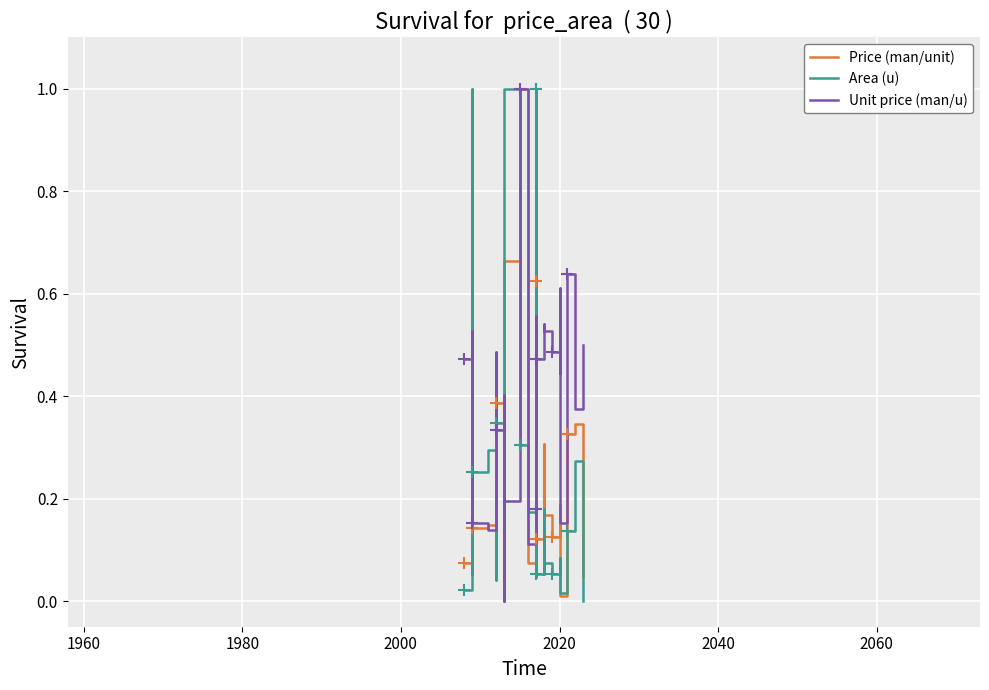

What are all the series names shown in the legend?

Price (man/unit), Area (u), Unit price (man/u)